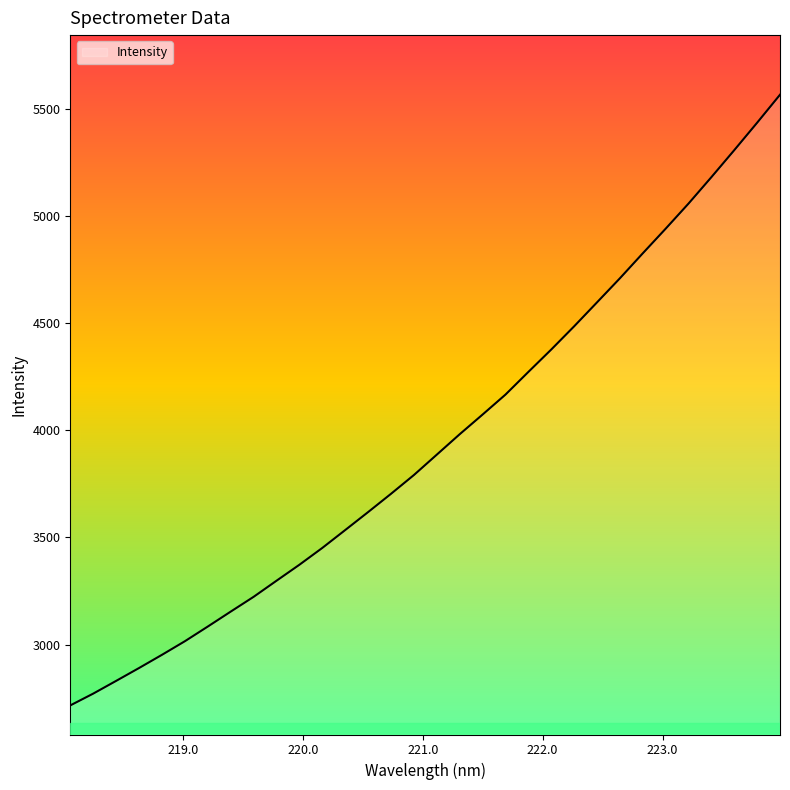

Count the number of data series in this chart.

1